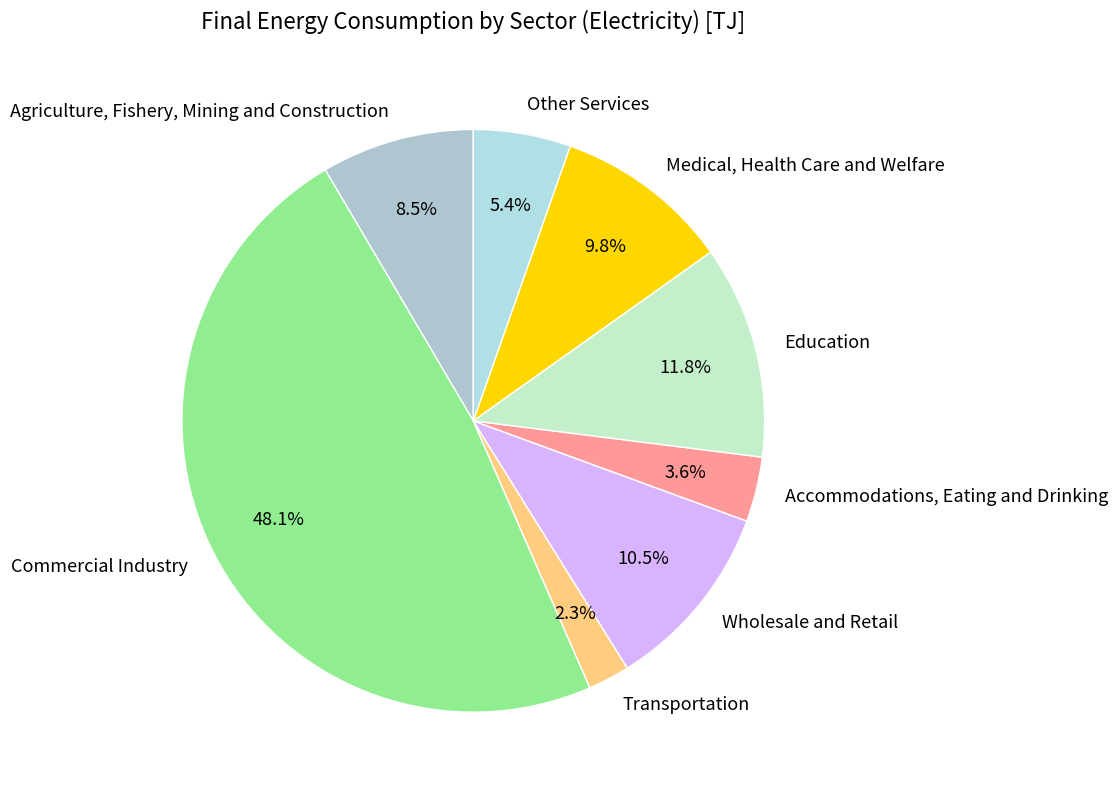

Which has a higher value, Accommodations, Eating and Drinking or Commercial Industry?

Commercial Industry